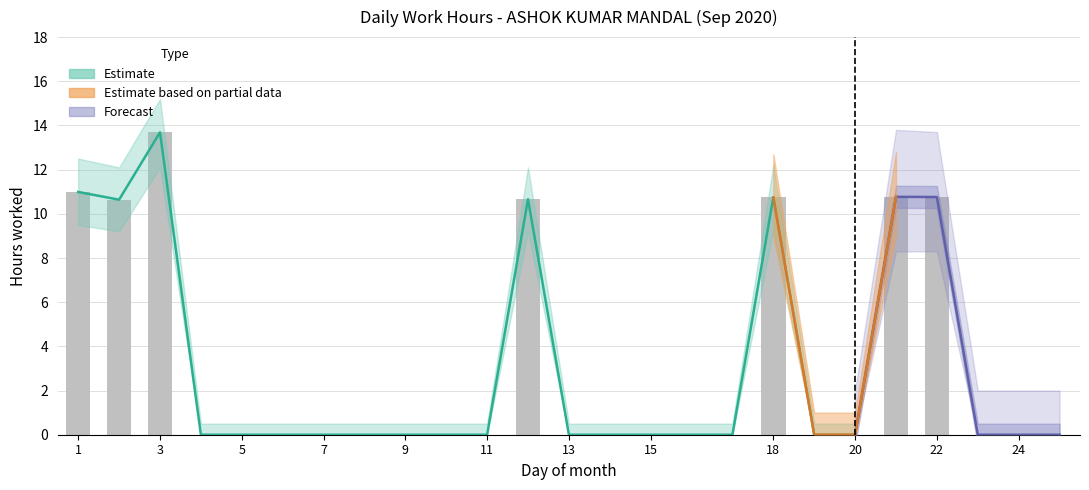

List the labels in order of value, smallest first.

4, 5, 6, 7, 8, 9, 10, 11, 13, 14, 15, 17, 19, 20, 23, 24, 25, 2, 12, 18, 22, 21, 1, 3